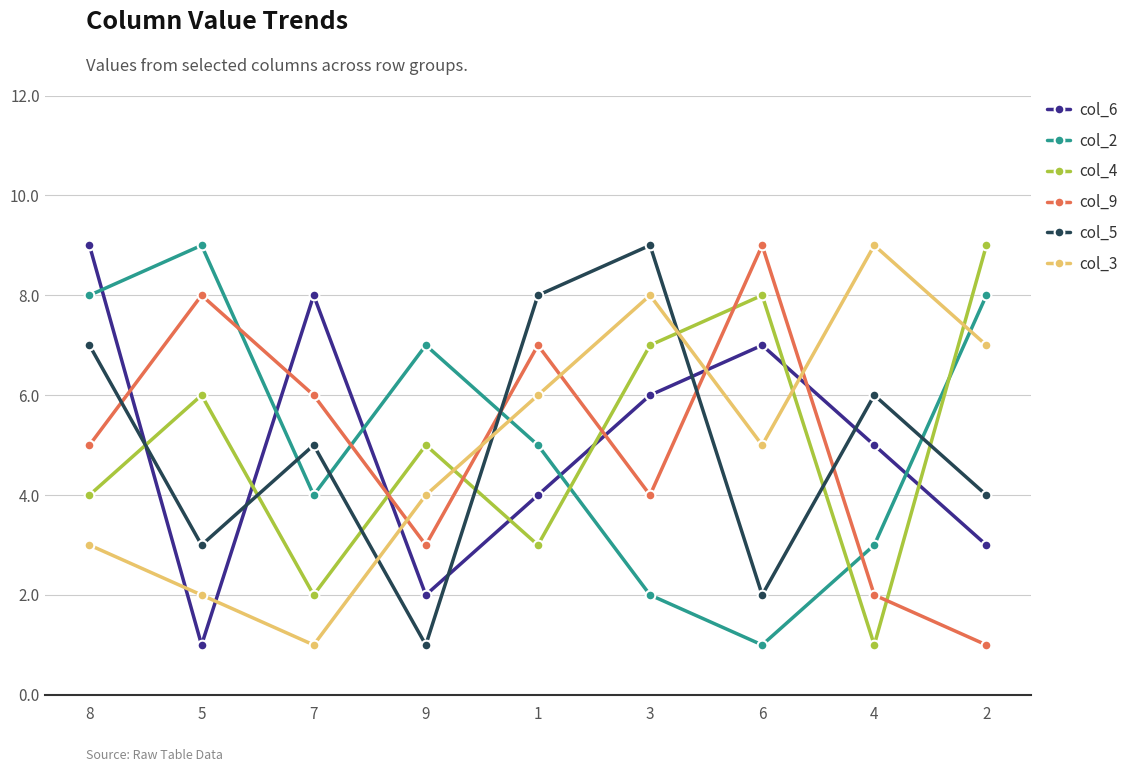

Between 8 and 9, which series saw the biggest shift?

col_6